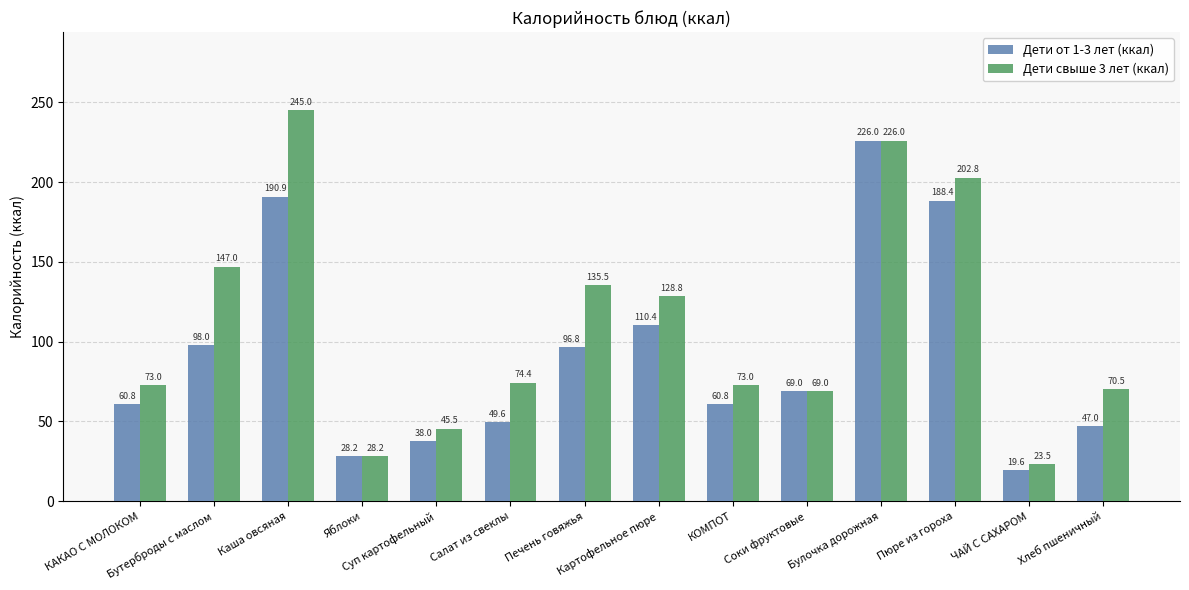

Is the value of Дети от 1-3 лет (ккал) at Соки фруктовые greater than the value of Дети свыше 3 лет (ккал) at Картофельное пюре?

No